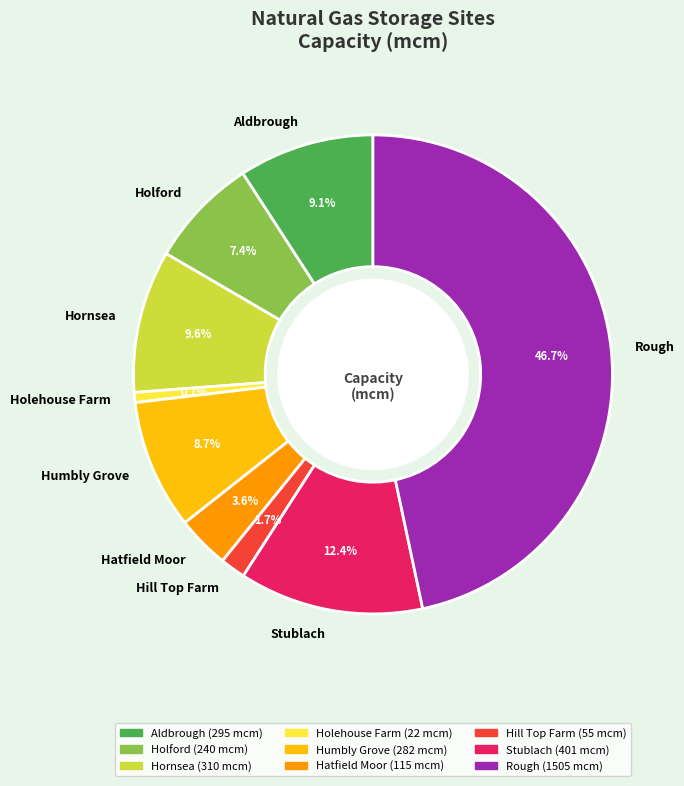

The Aldbrough slice represents 9% of the pie. True or false?

True